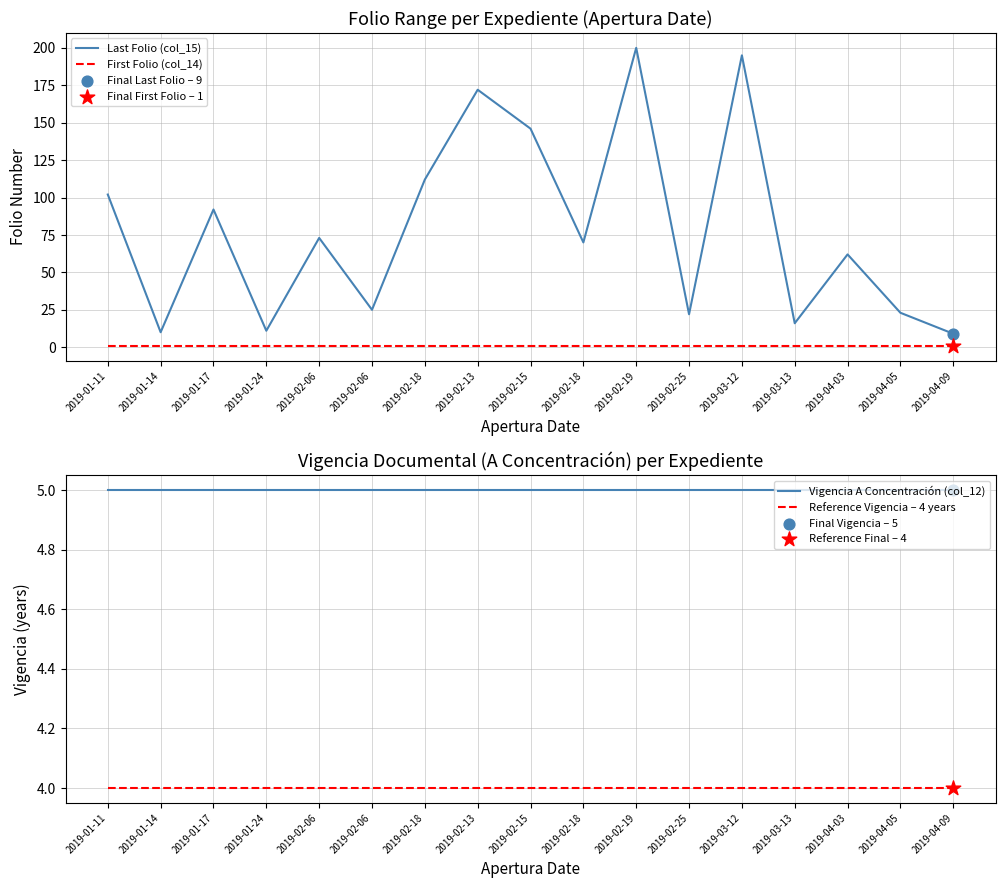

What is the total value across all series at 2019-01-17?

102